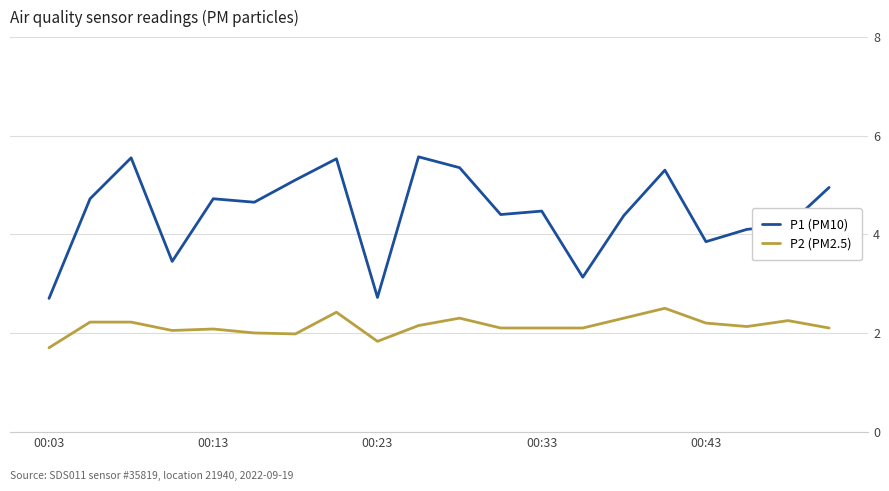

What is the average value of the P1 (PM10) series?

4.4